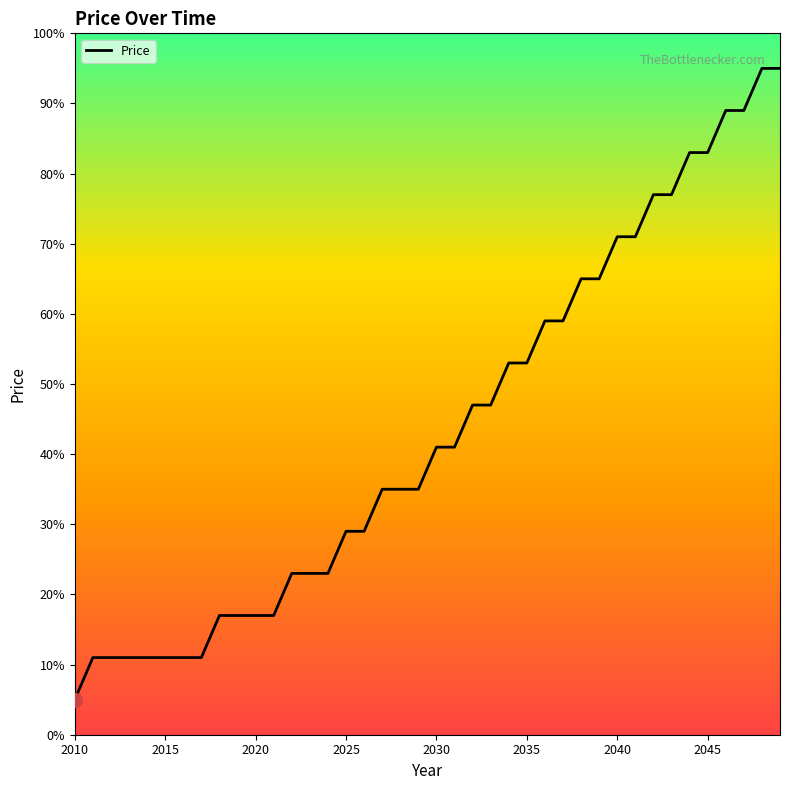

What is the difference between the maximum and minimum values?

90